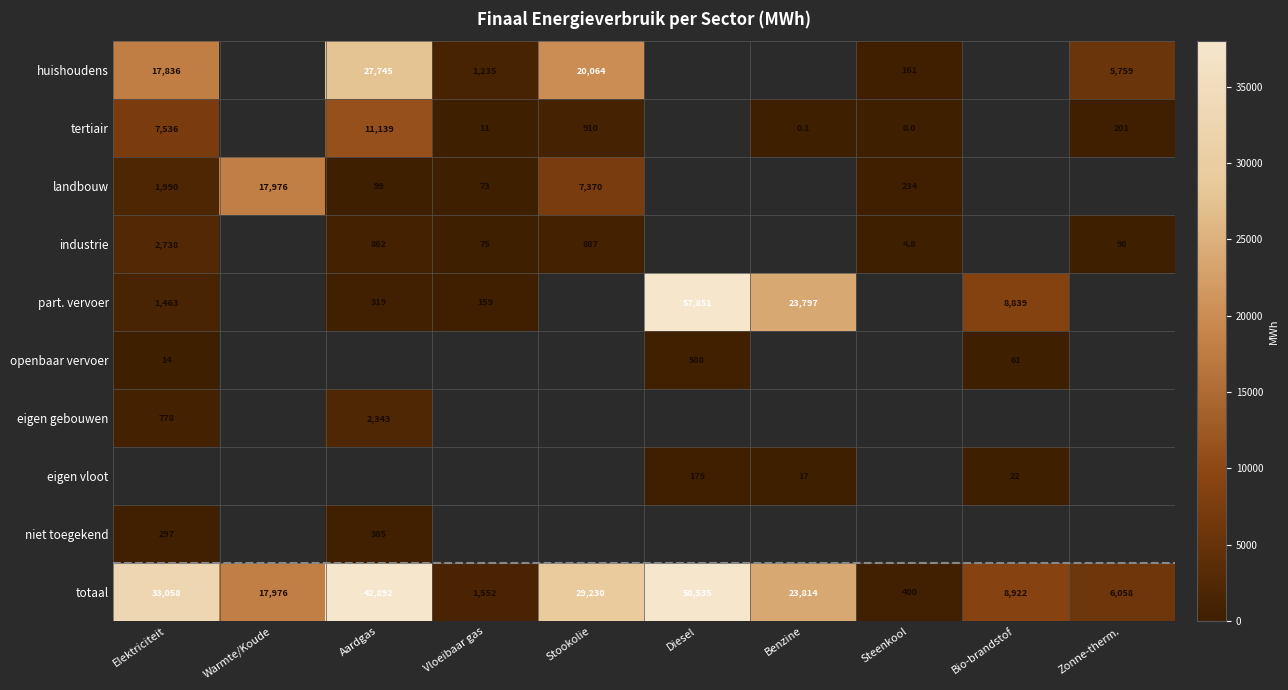

Which series has the largest total across all categories?

totaal